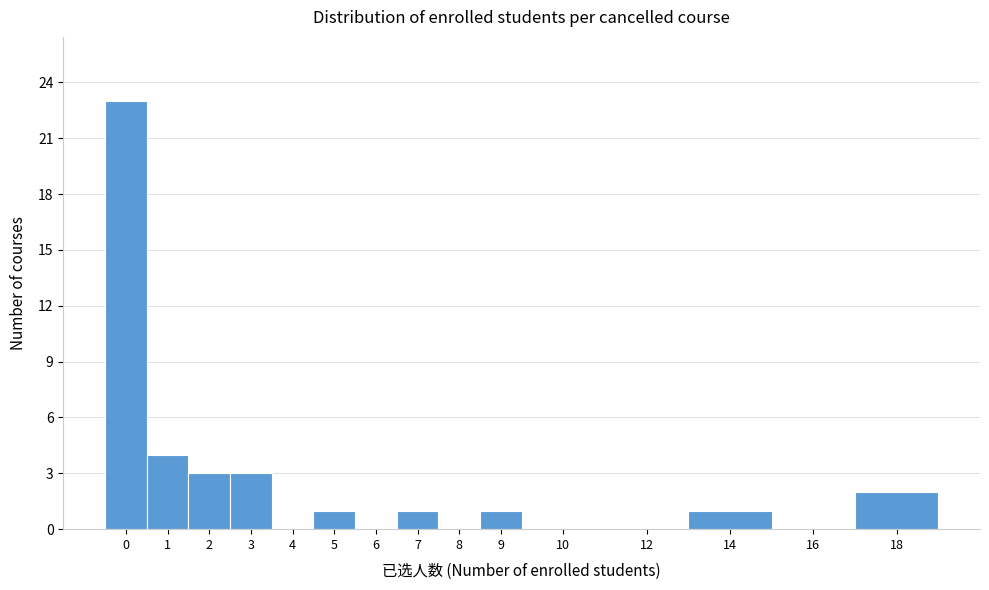

Reading left to right, what are all the values shown in this chart?

0=23	1=4	2=3	3=3	4=0	5=1	6=0	7=1	8=0	9=1	10=0	12=0	14=1	16=0	18=2